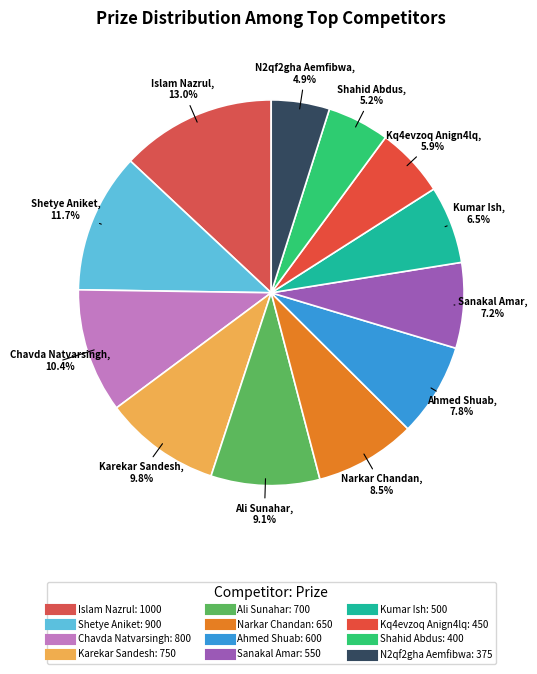

What is the change in value from Islam Nazrul to Ali Sunahar?

-300